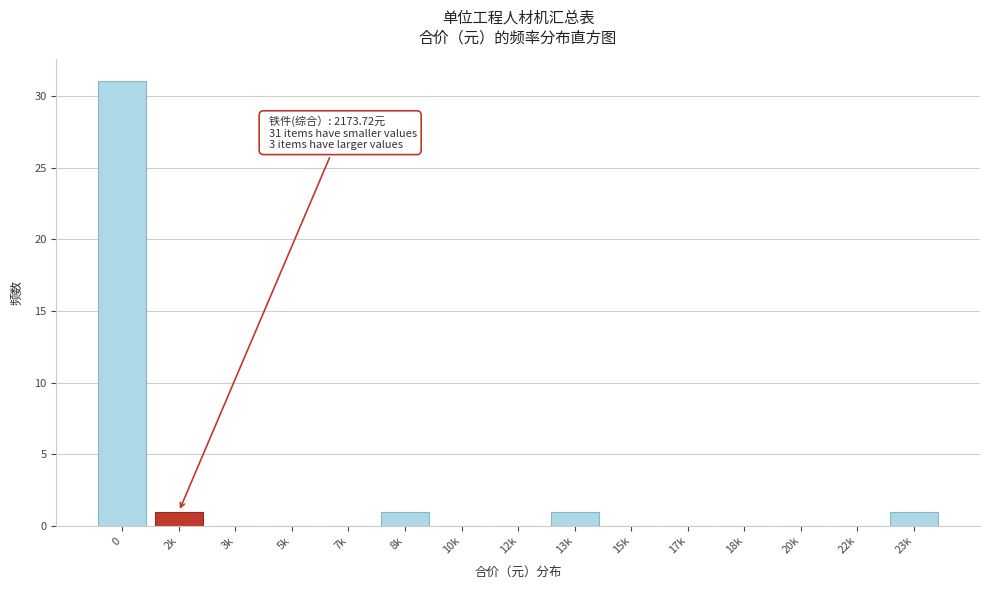

Reading left to right, what are all the values shown in this chart?

0=31	2k=1	3k=0	5k=0	7k=0	8k=1	10k=0	12k=0	13k=1	15k=0	17k=0	18k=0	20k=0	22k=0	23k=1